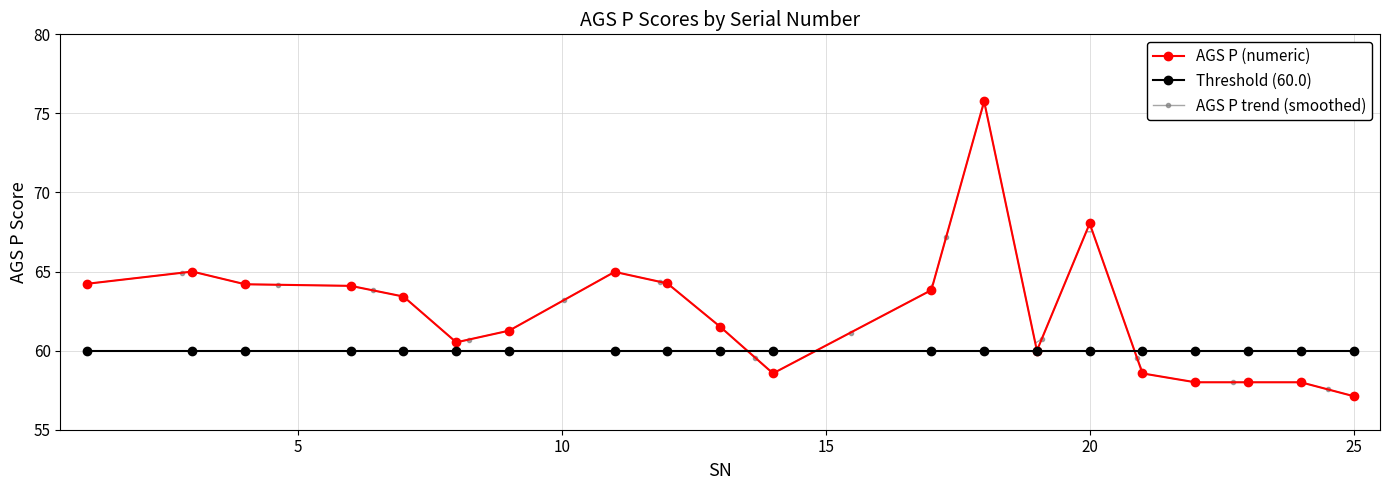

At which category does the data reach its first local peak?

3